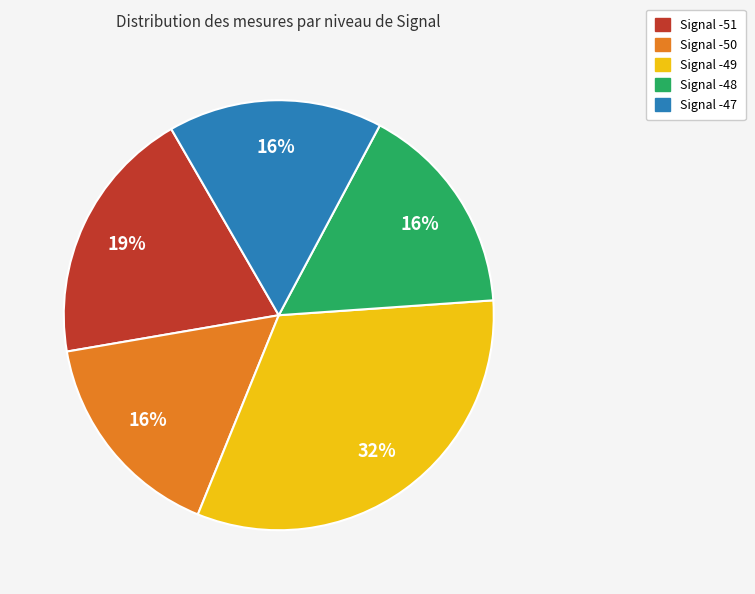

Is there any slice that represents more than half of the pie?

No